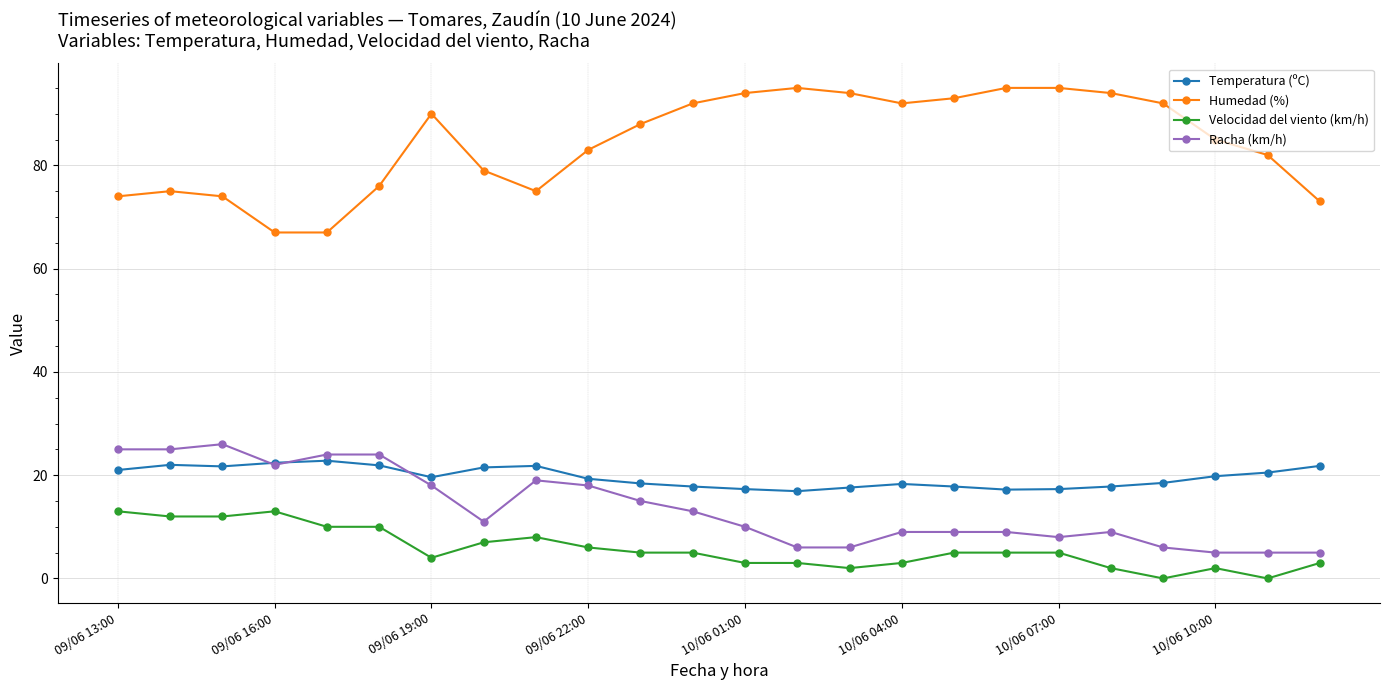

True or false: Temperatura (ºC) and Velocidad del viento (km/h) intersect in this chart.

False